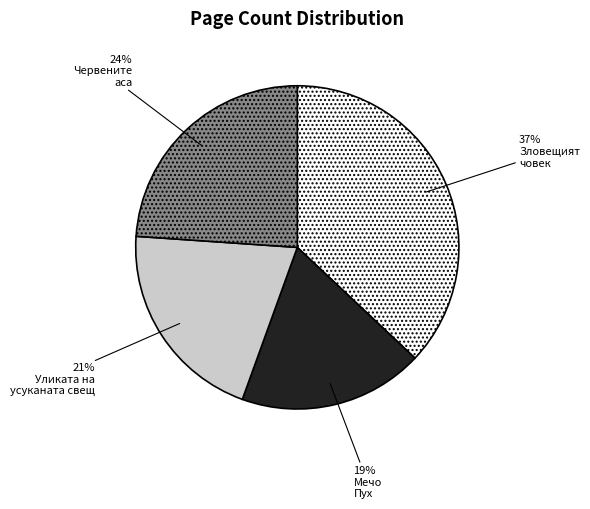

Does any single category account for the majority?

No